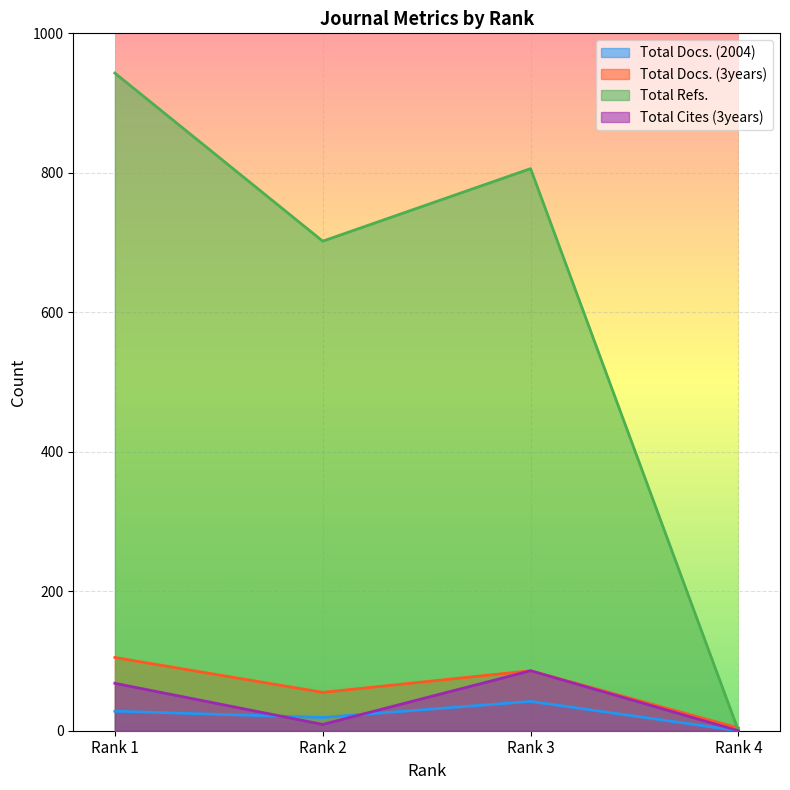

Reading right to left, what are all the values shown in this chart?

Total Docs. (2004): 0	42	19	28
Total Docs. (3years): 4	86	55	105
Total Refs.: 0	806	702	943
Total Cites (3years): 0	86	9	68